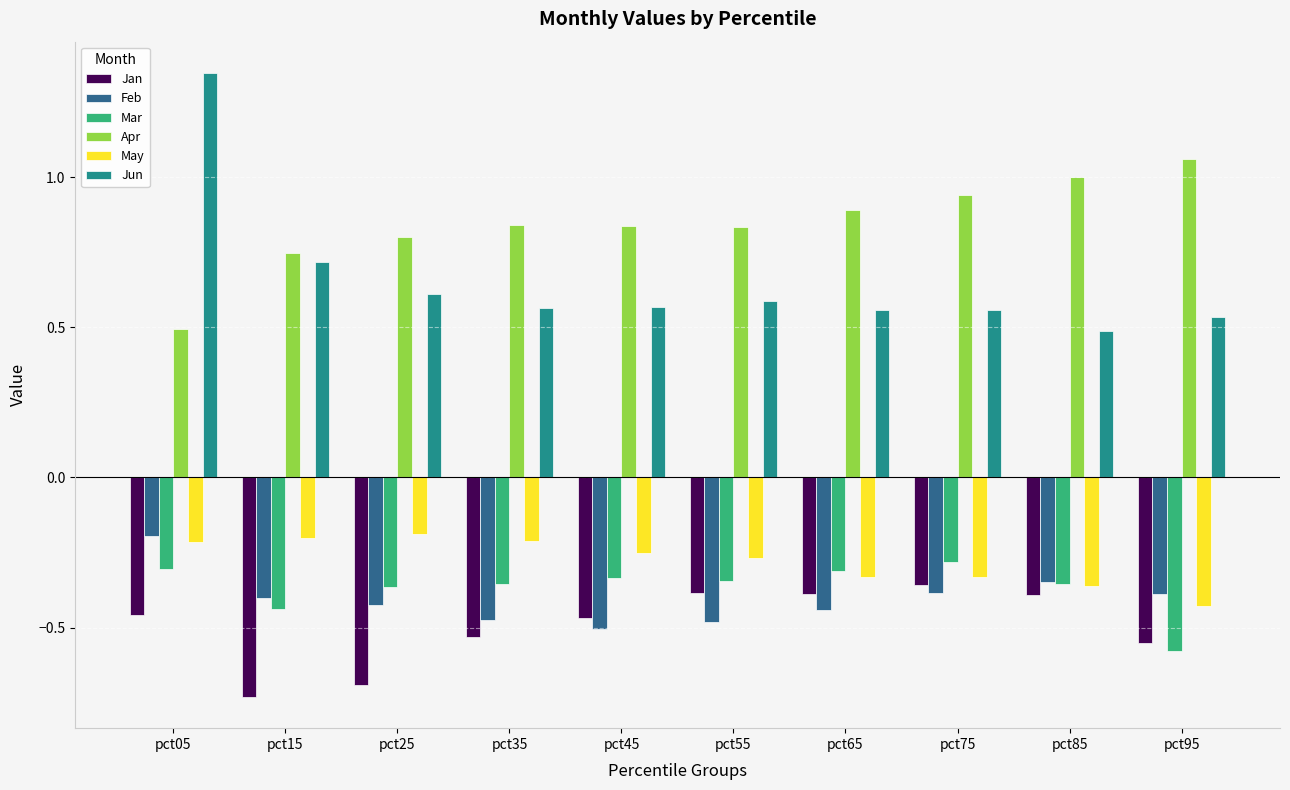

How many bars are there in each group?

6